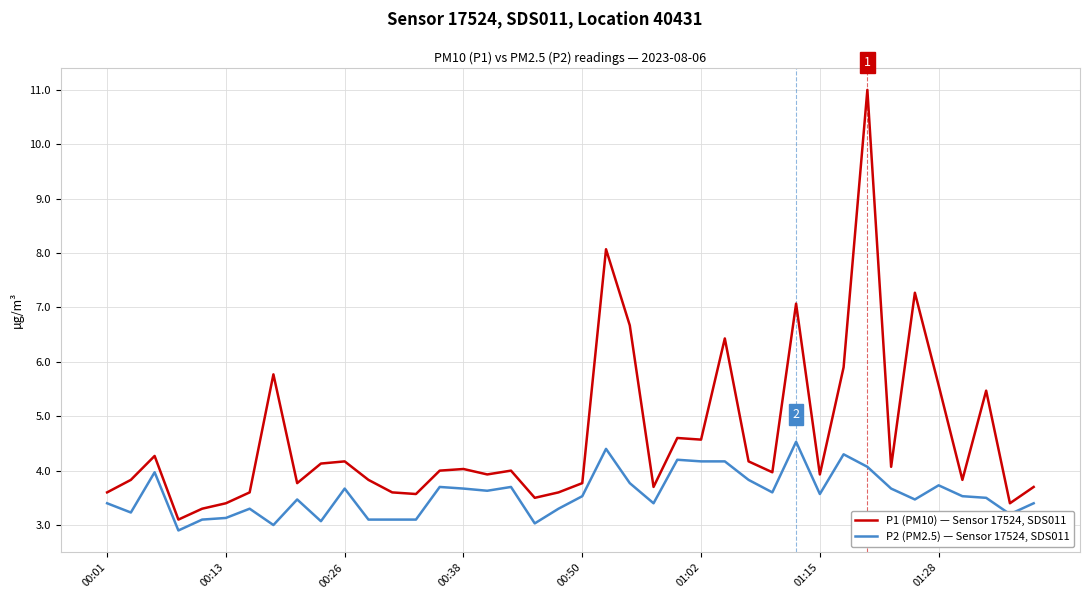

Which series has the largest total across all categories?

P1 (PM10) — Sensor 17524, SDS011